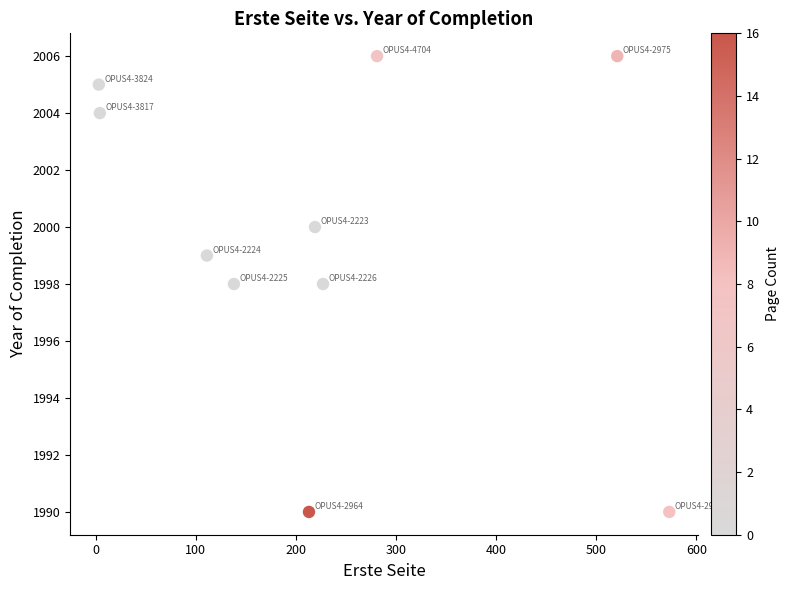

What is the range of Y values (max minus min)?

16